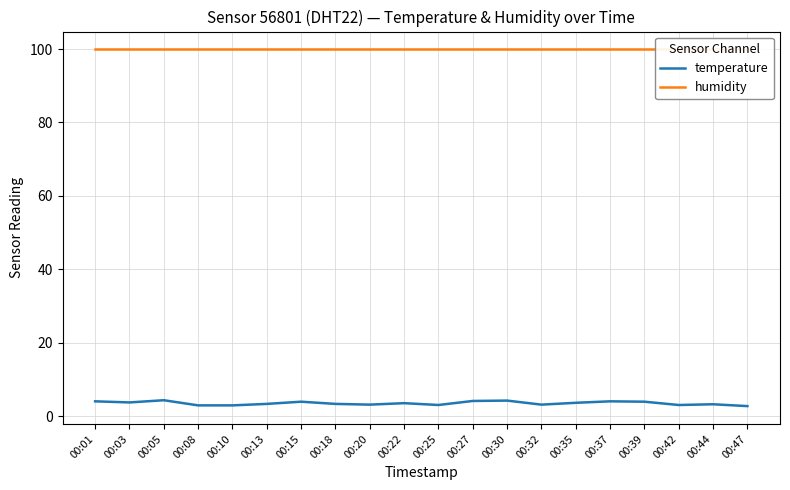

At which label is humidity closest to 99?

00:01